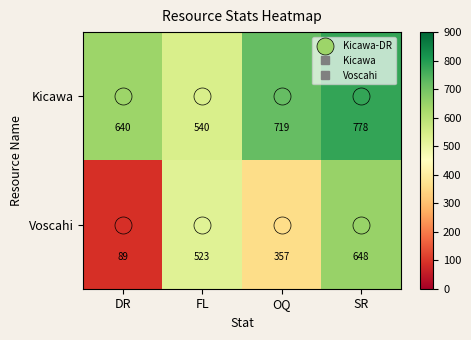

Which category has the highest value across all series?

SR